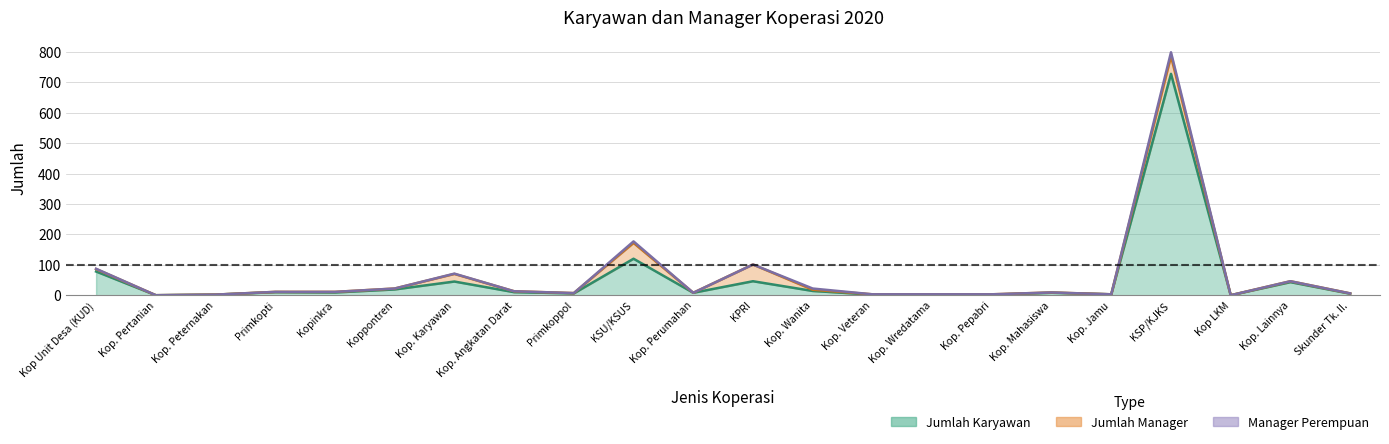

True or false: Jumlah Karyawan has a value of 78 at Kop Unit Desa (KUD).

True